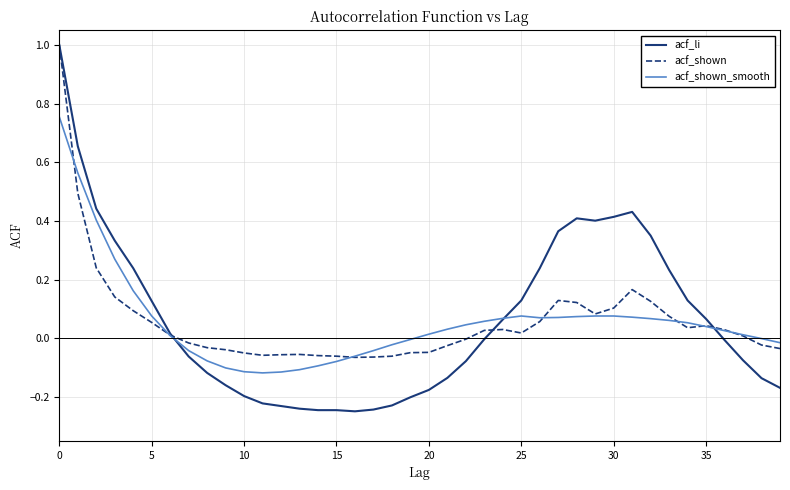

Which series has the widest spread of values?

acf_li